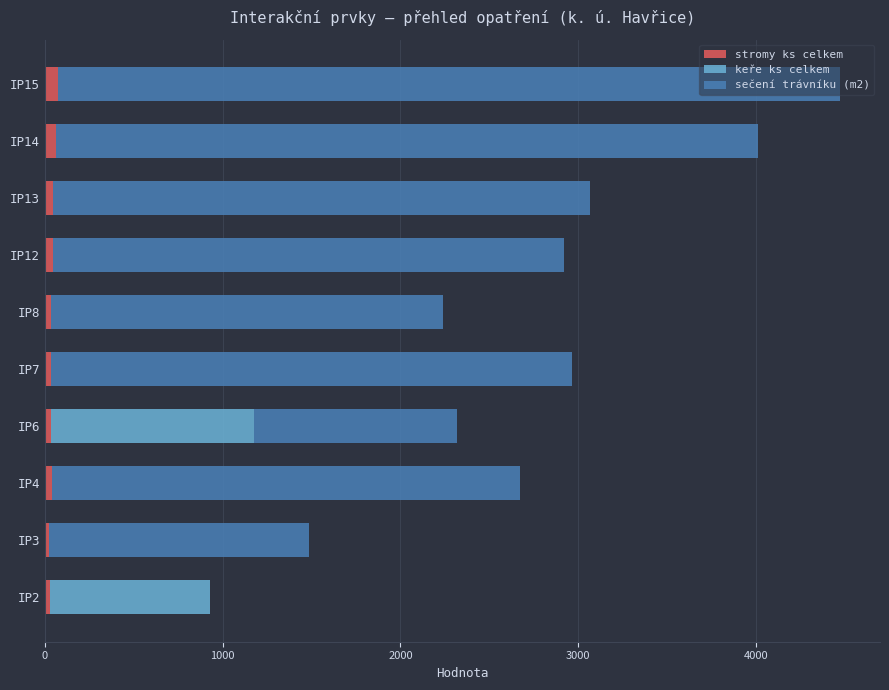

At which category is the sum across all series the highest?

IP15